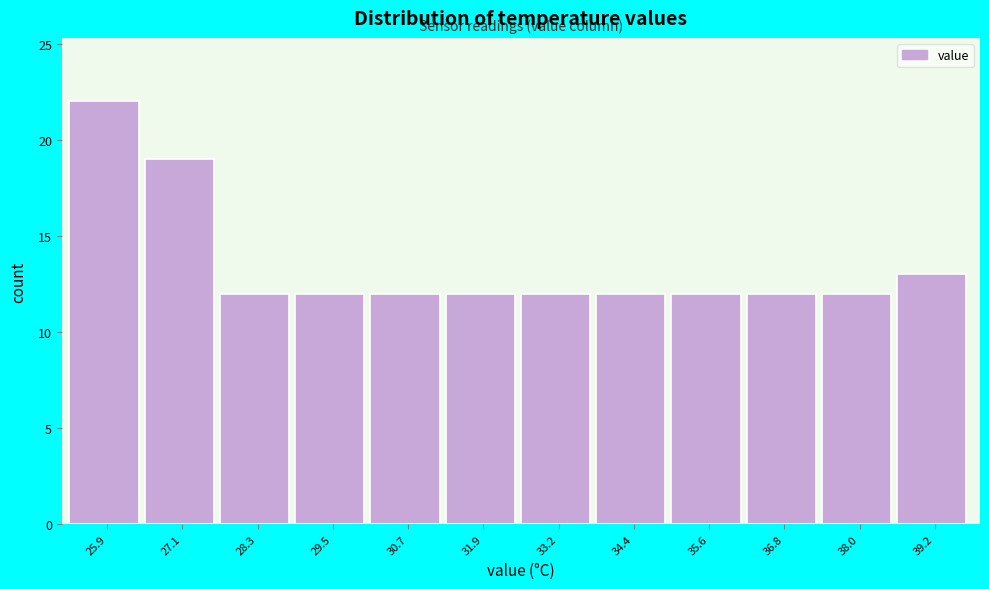

Reading left to right, list every bar in this chart as the range it spans on the x-axis followed by its height. Neither the bar edges nor the heights are printed on the chart, so give them approximately, as read against the axes.

25.4 to 26.6: 22
26.6 to 27.8: 19
27.8 to 29.0: 12
29.0 to 30.2: 12
30.2 to 31.4: 12
31.4 to 32.6: 12
32.6 to 33.8: 12
33.8 to 35.0: 12
35.0 to 36.2: 12
36.2 to 37.4: 12
37.4 to 38.6: 12
38.6 to 39.8: 13